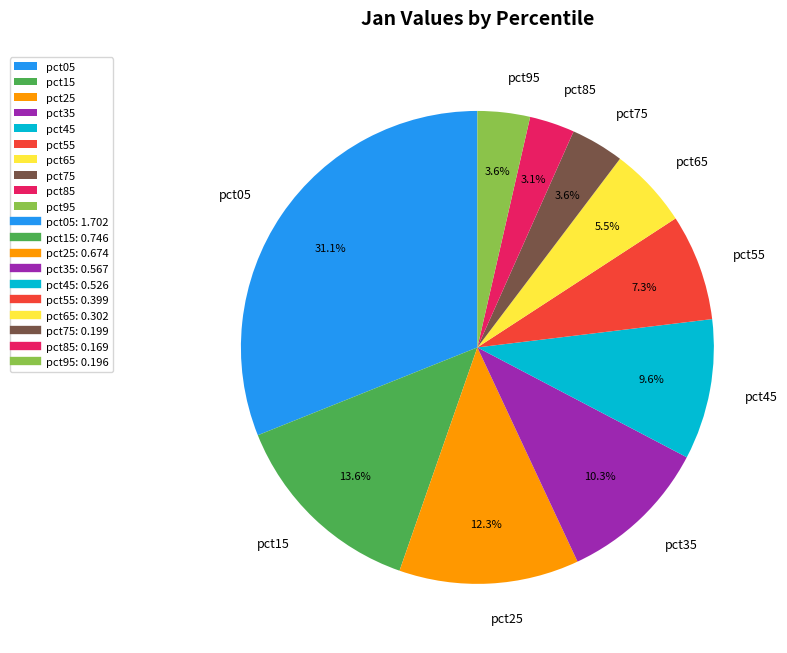

What is the total percentage of pct85 and pct15?

16.7%